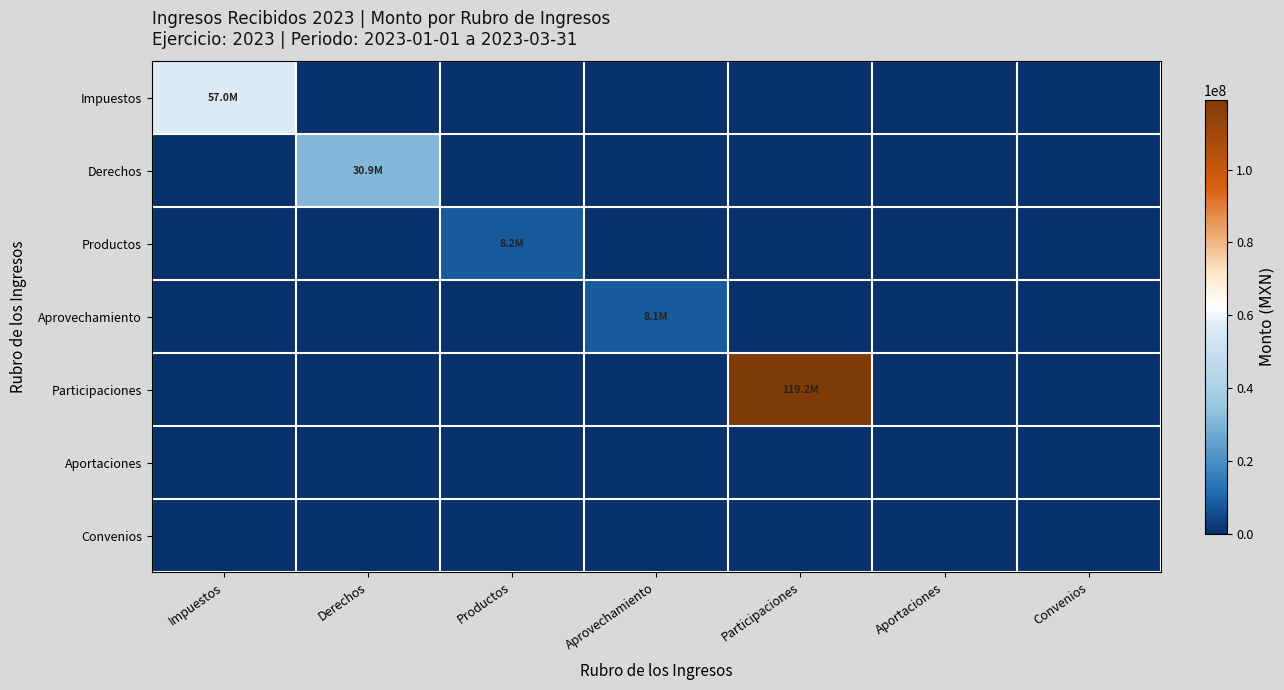

Which series changed the most between Productos and Convenios?

Productos